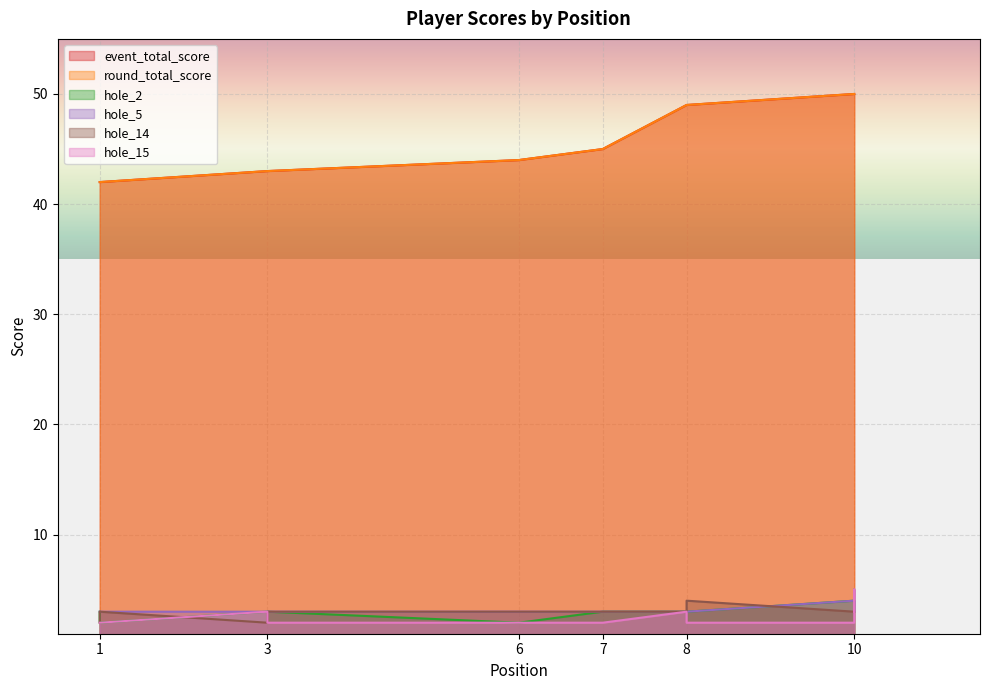

True or false: event_total_score has a value of 27 at 3.

False